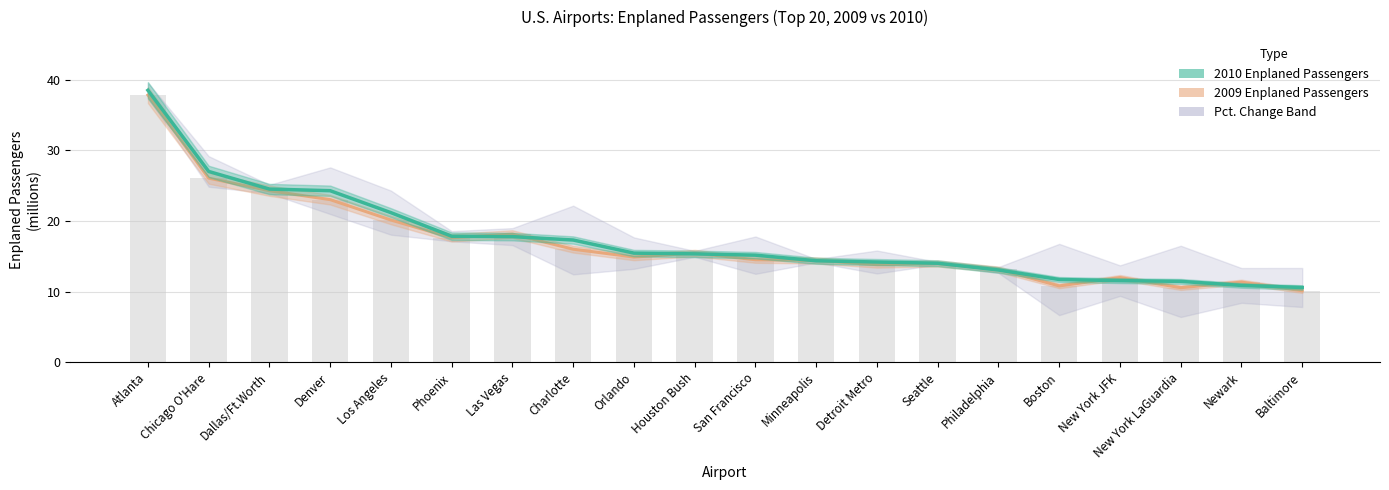

Which series has the largest total across all categories?

2010 Enplaned Passengers